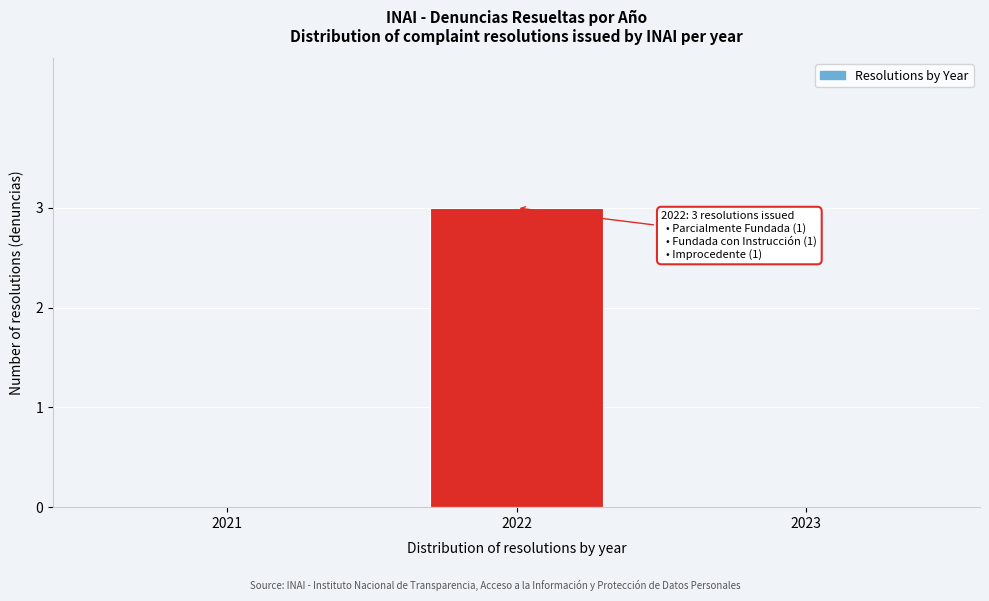

Reading left to right, transcribe all the data shown in this chart.

2021=0	2022=3	2023=0